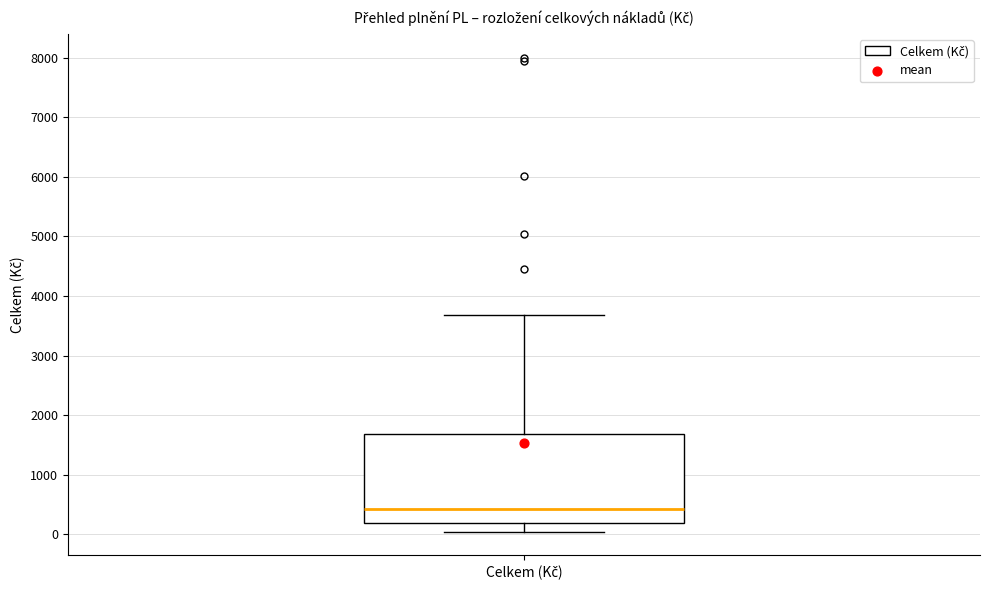

Read this box plot against the y-axis: the position of the median line, the range covered by the box, and the ends of both whiskers. The values are not printed on the chart, so give them approximately, as read against the axis.

median 400, box 200 to 1700, whiskers 0 to 3700